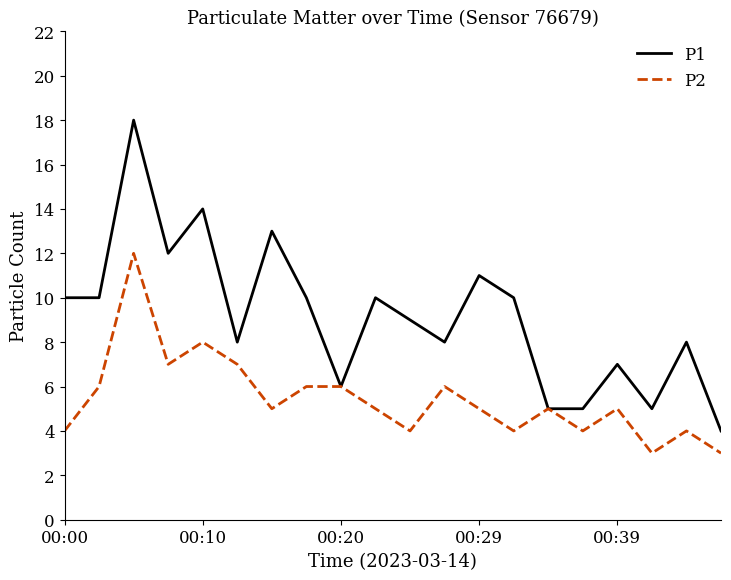

List the series in order of their overall mean, highest first.

P1, P2